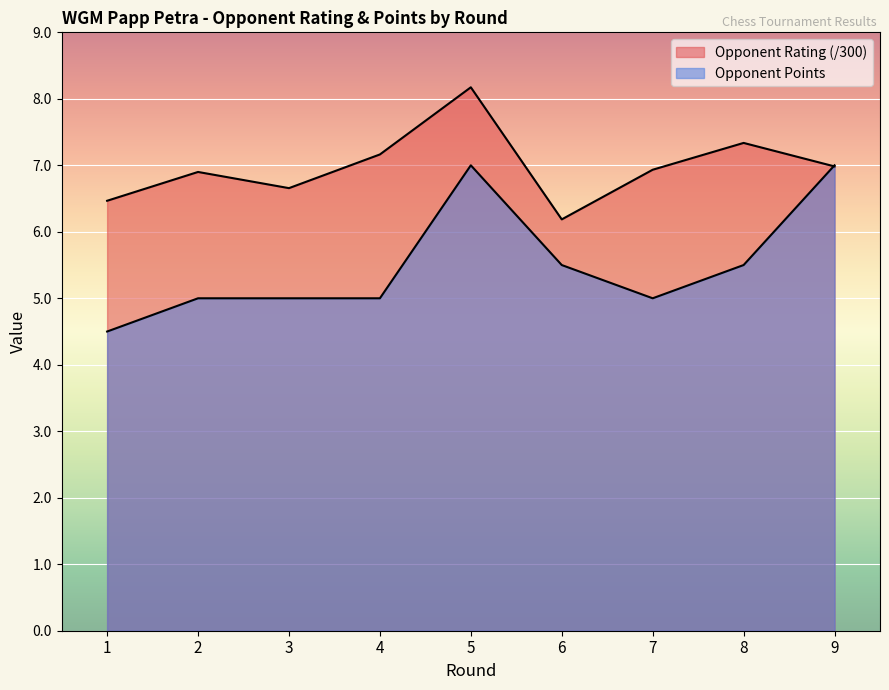

Reading right to left, transcribe all the data shown in this chart.

Rating: 9=7.0	8=7.3	7=6.9	6=6.2	5=8.2	4=7.2	3=6.7	2=6.9	1=6.5
Opponent Points: 9=7.0	8=5.5	7=5.0	6=5.5	5=7.0	4=5.0	3=5.0	2=5.0	1=4.5